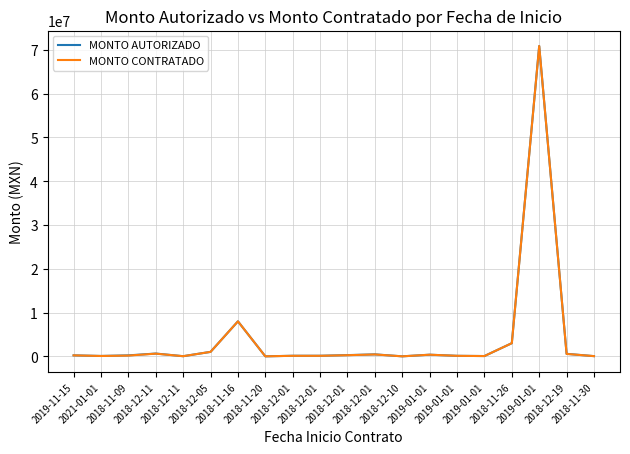

Where is MONTO AUTORIZADO nearest to the value 35433050?

2018-11-16